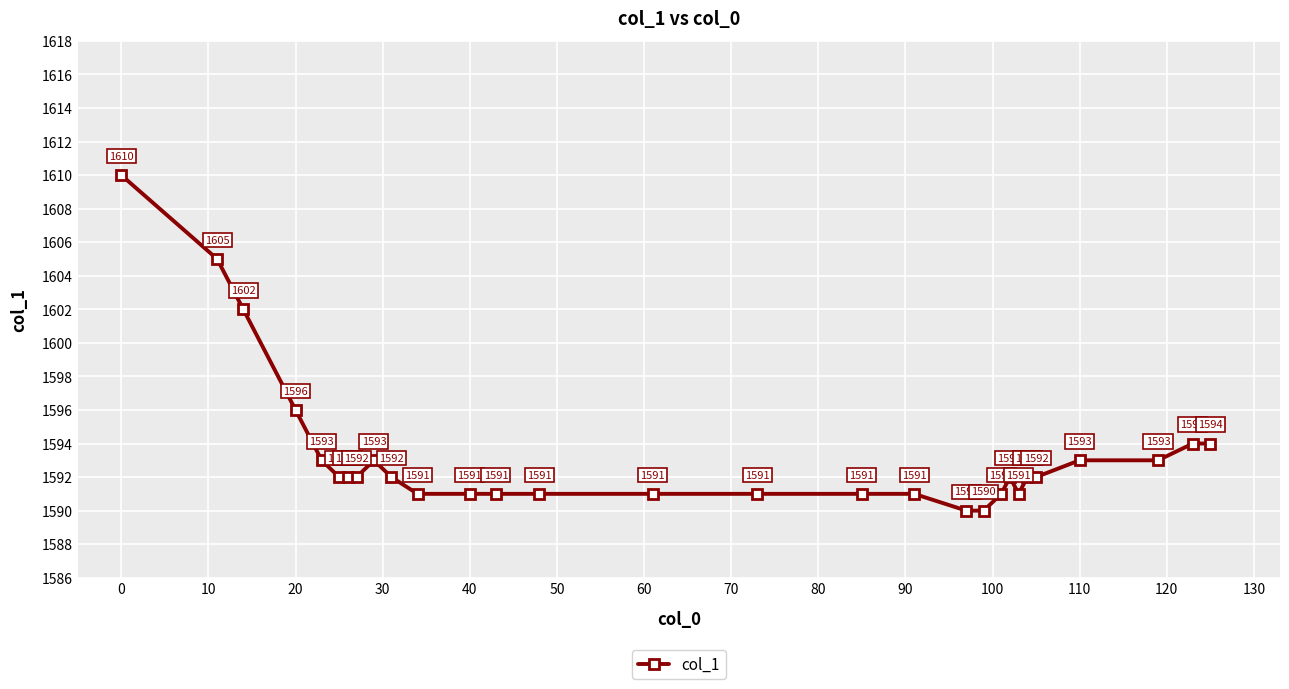

True or false: there are more than 0 points higher than both neighbors.

True